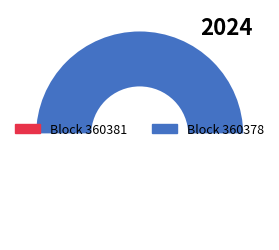

Rank the categories by value from lowest to highest.

360381, 360378